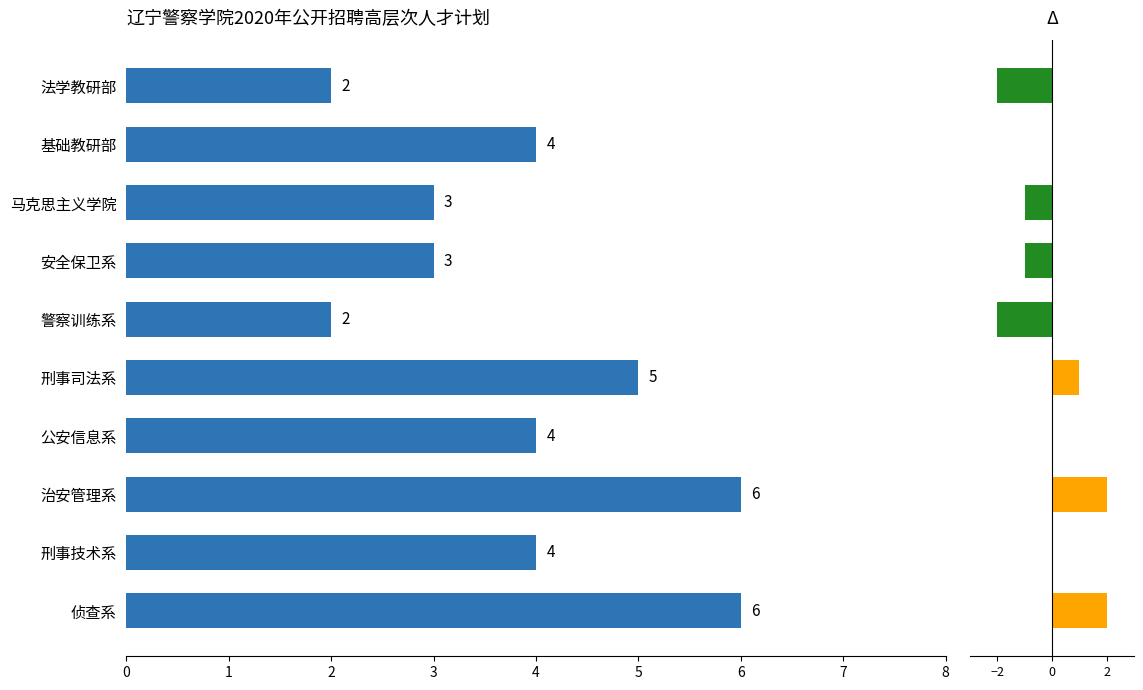

The chart shows a value of 6 at 侦查系. True or false?

True